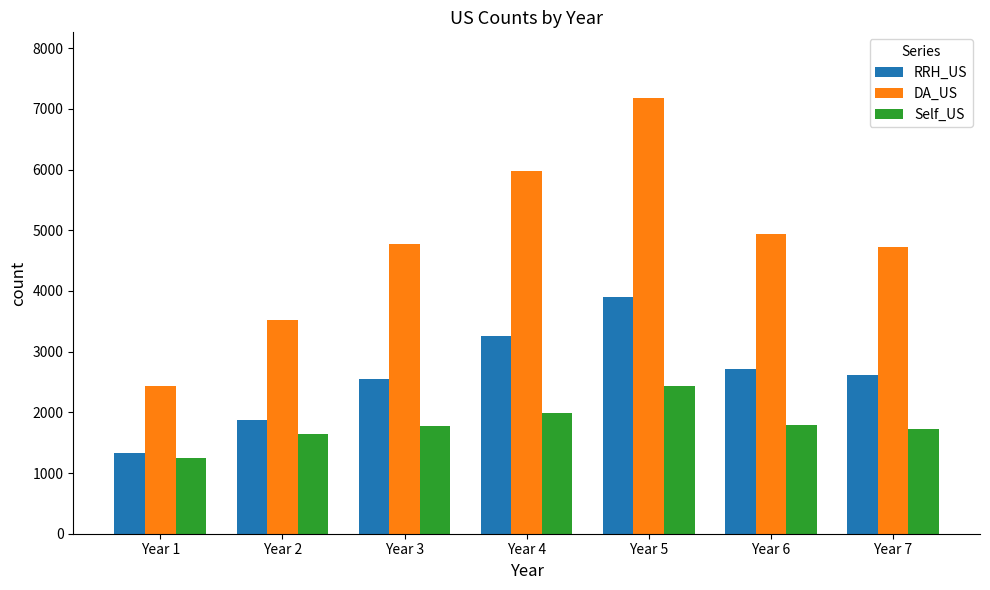

What is the value of the RRH_US bar at the 2nd from the left?

1874